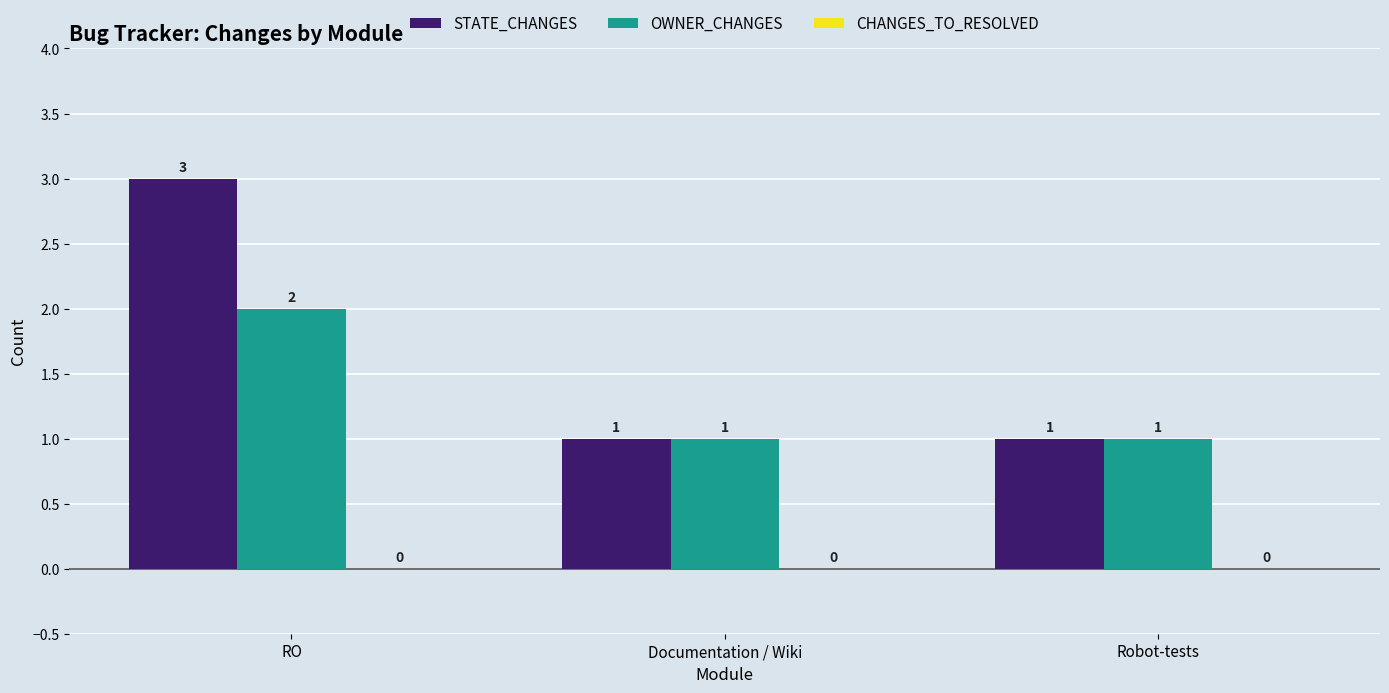

List the series in order of their peak value, highest first.

STATE_CHANGES, OWNER_CHANGES